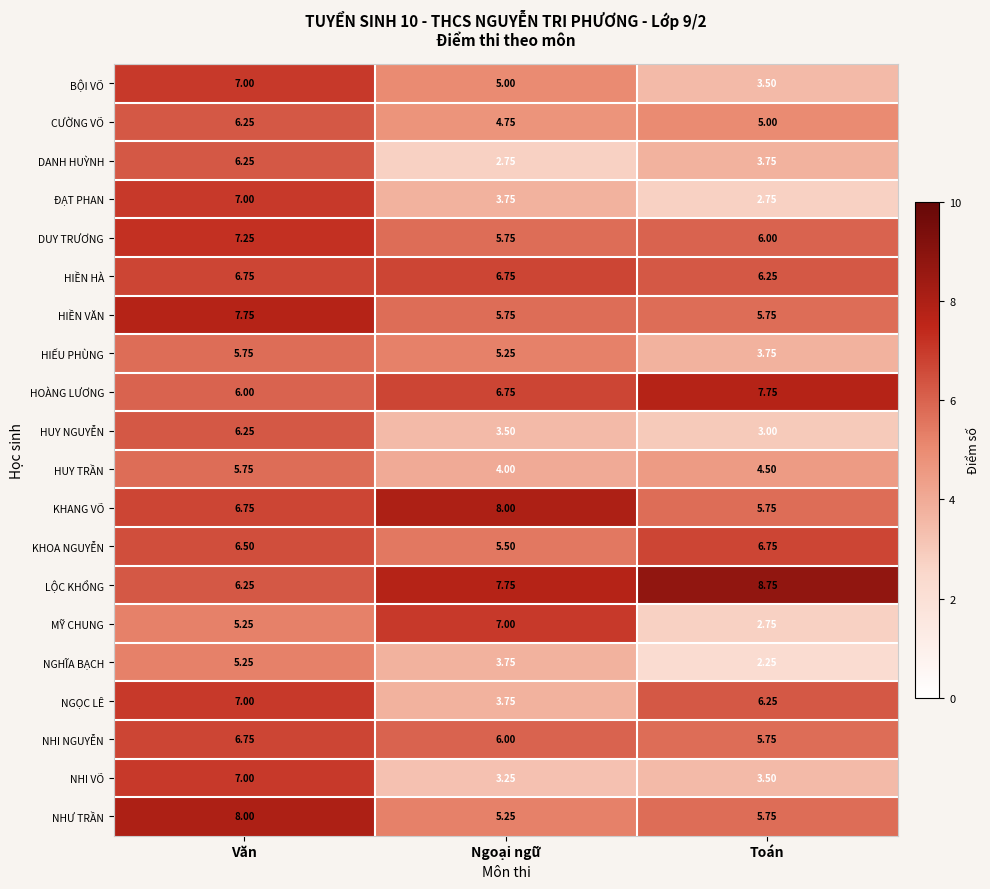

At how many categories does at least one series exceed 7?

3